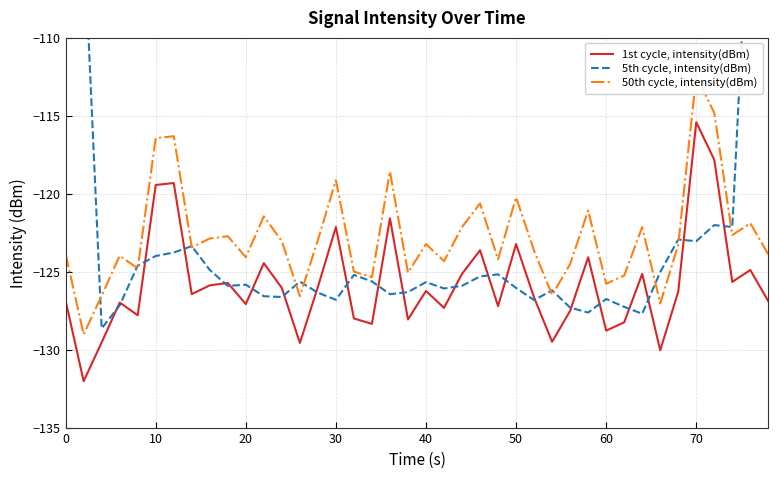

At which label does 1st cycle, intensity(dBm) reach its peak?

70